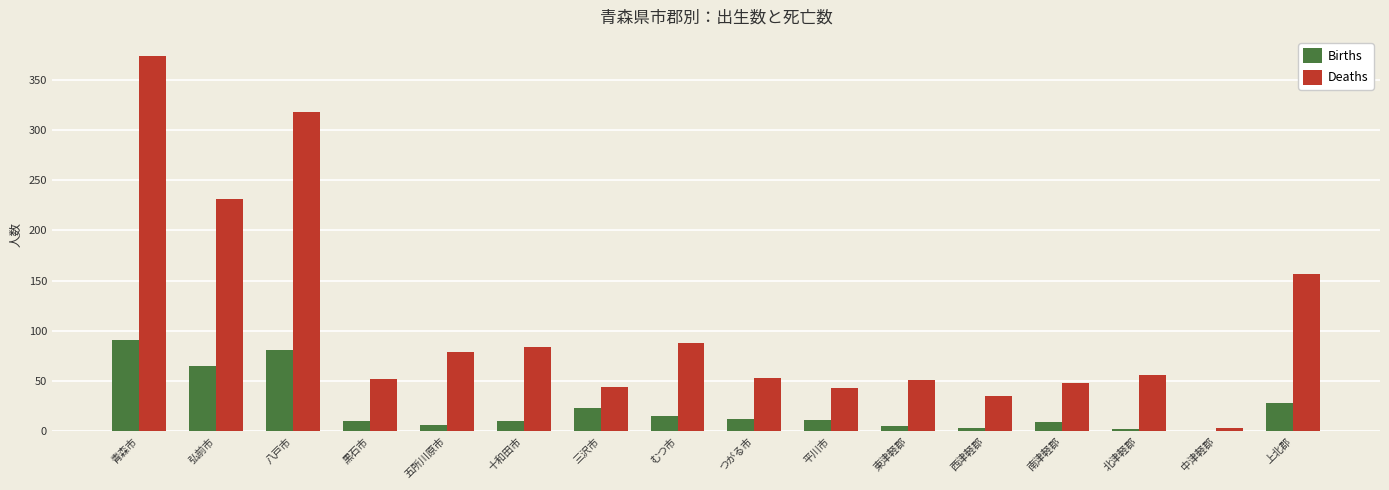

Between 八戸市 and 平川市, which series saw the biggest shift?

Deaths